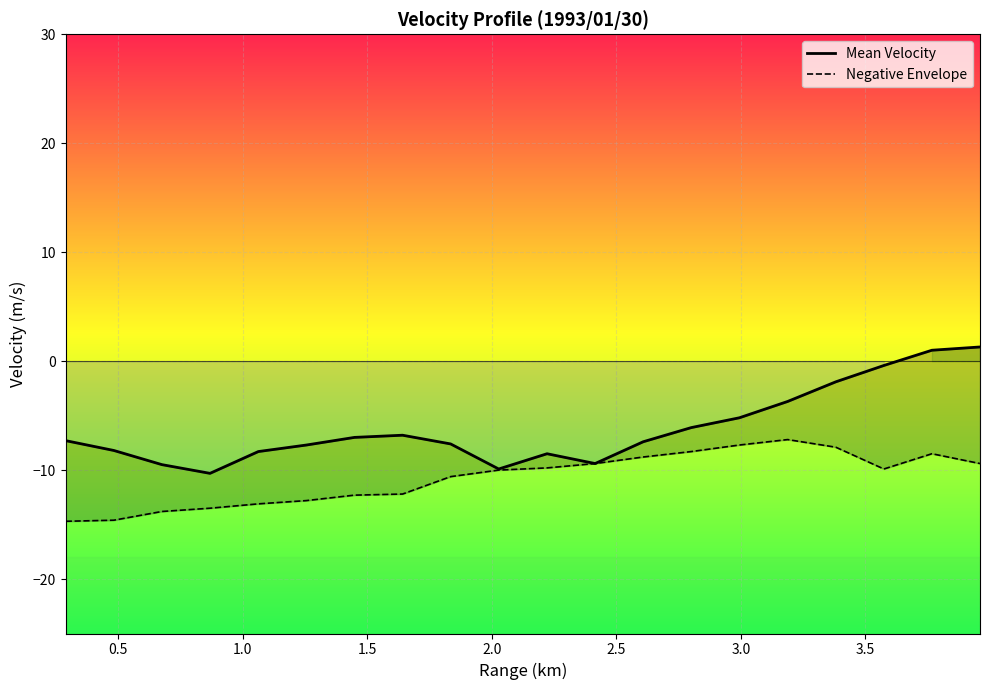

What are all the series names shown in the legend?

Mean Velocity, Negative Envelope